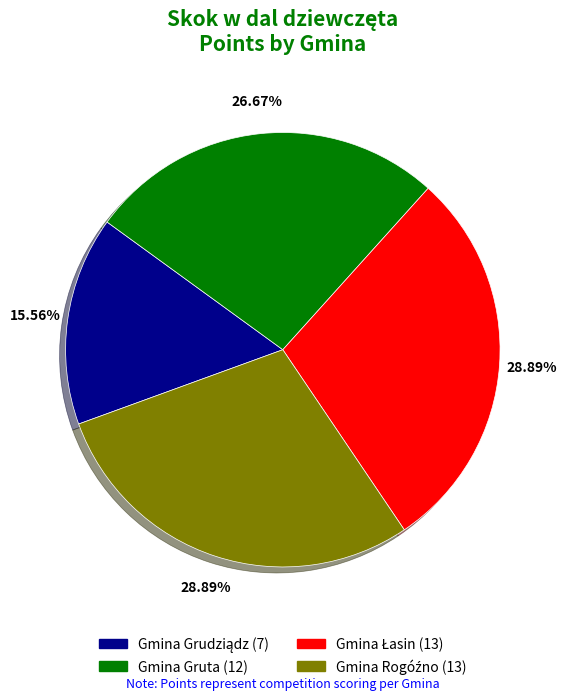

Does Gmina Gruta (12) represent more than half of the total?

No